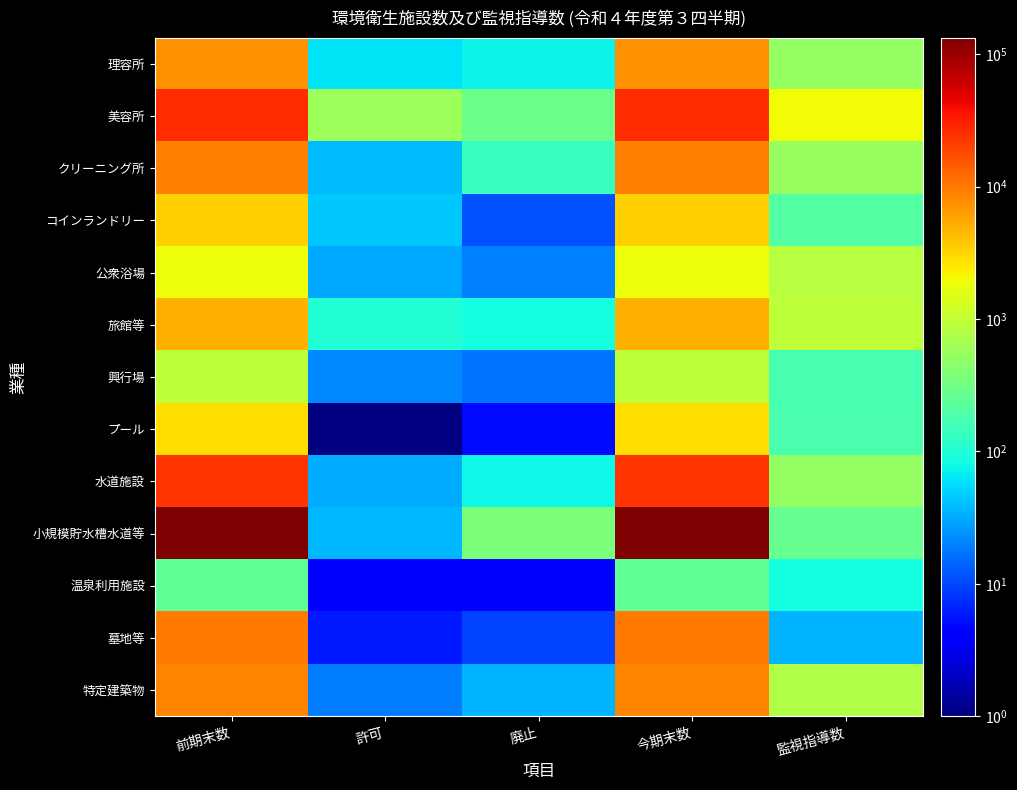

Reading left to right, extract all data points from this chart.

理容所: 前期末数=7654	許可=62	廃止=73	今期末数=7643	監視指導数=507
美容所: 前期末数=26199	許可=593	廃止=301	今期末数=26491	監視指導数=1935
クリーニング所: 前期末数=8990	許可=39	廃止=133	今期末数=8896	監視指導数=544
コインランドリー: 前期末数=3446	許可=45	廃止=11	今期末数=3480	監視指導数=206
公衆浴場: 前期末数=1894	許可=31	廃止=20	今期末数=1905	監視指導数=860
旅館等: 前期末数=4937	許可=105	廃止=85	今期末数=4957	監視指導数=930
興行場: 前期末数=944	許可=21	廃止=17	今期末数=948	監視指導数=170
プール: 前期末数=2811	許可=0	廃止=5	今期末数=2806	監視指導数=175
水道施設: 前期末数=24084	許可=32	廃止=78	今期末数=24038	監視指導数=526
小規模貯水槽水道等: 前期末数=133436	許可=38	廃止=373	今期末数=133101	監視指導数=269
温泉利用施設: 前期末数=242	許可=4	廃止=4	今期末数=242	監視指導数=87
墓地等: 前期末数=9977	許可=6	廃止=10	今期末数=9973	監視指導数=35
特定建築物: 前期末数=8456	許可=19	廃止=36	今期末数=8439	監視指導数=767